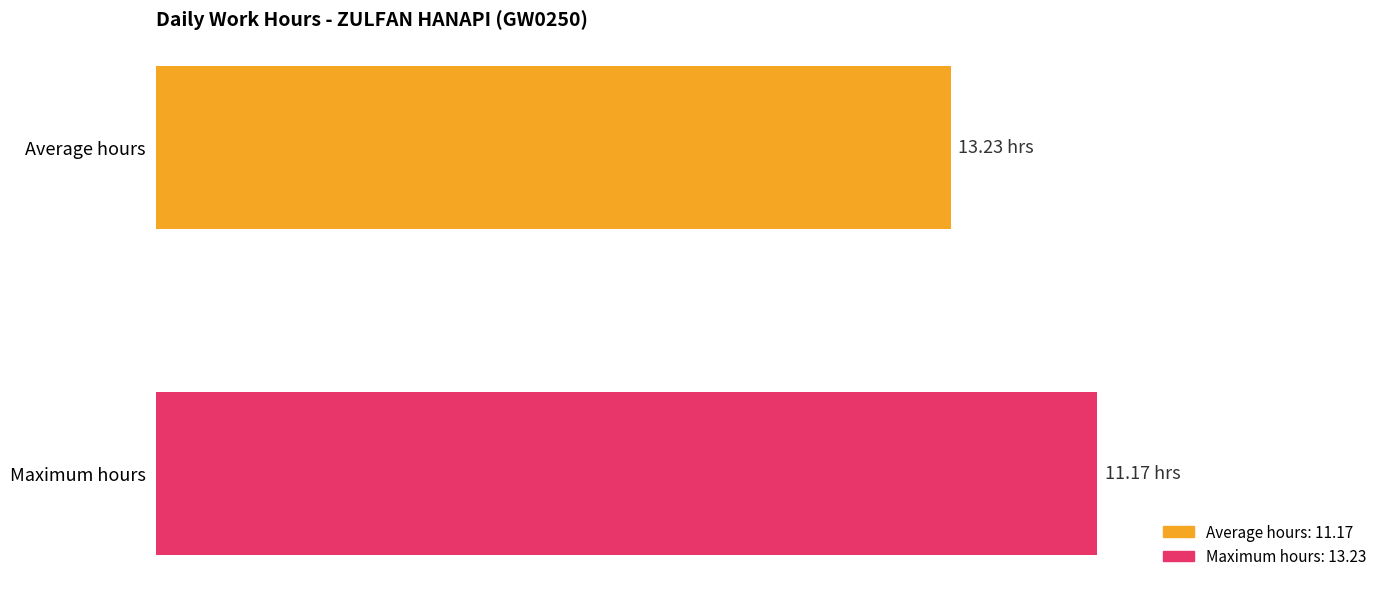

Does the chart contain any negative values?

No